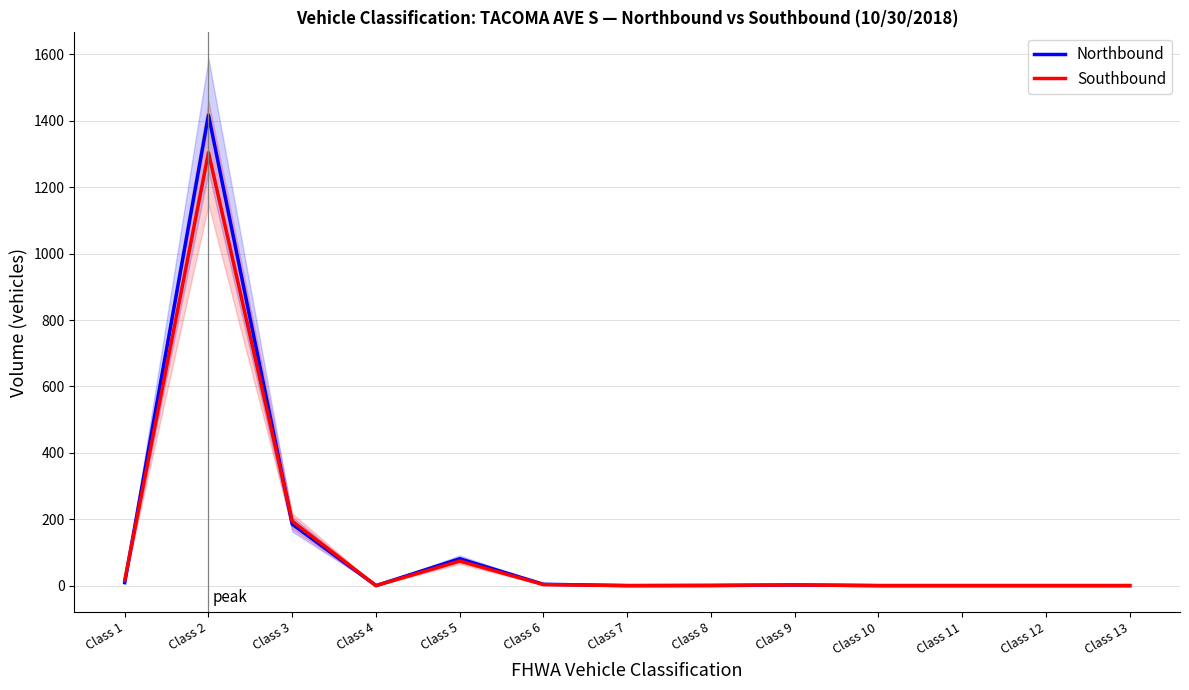

At which category is the sum across all series the highest?

Class 2